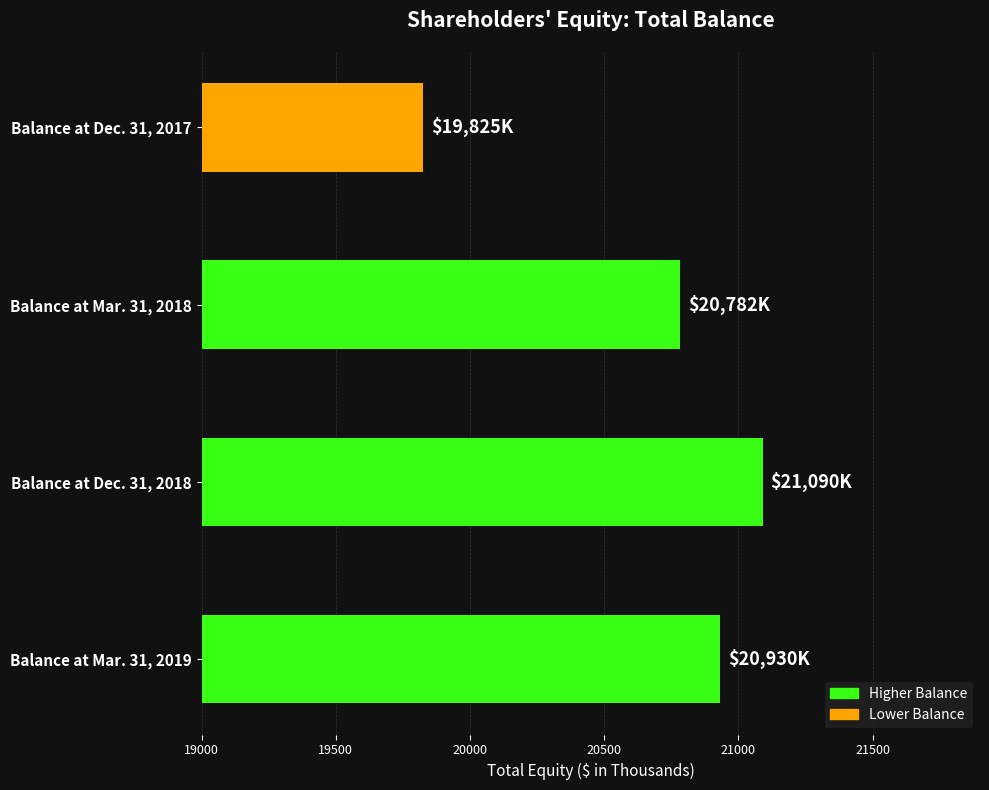

What is the sum of all values?

82627